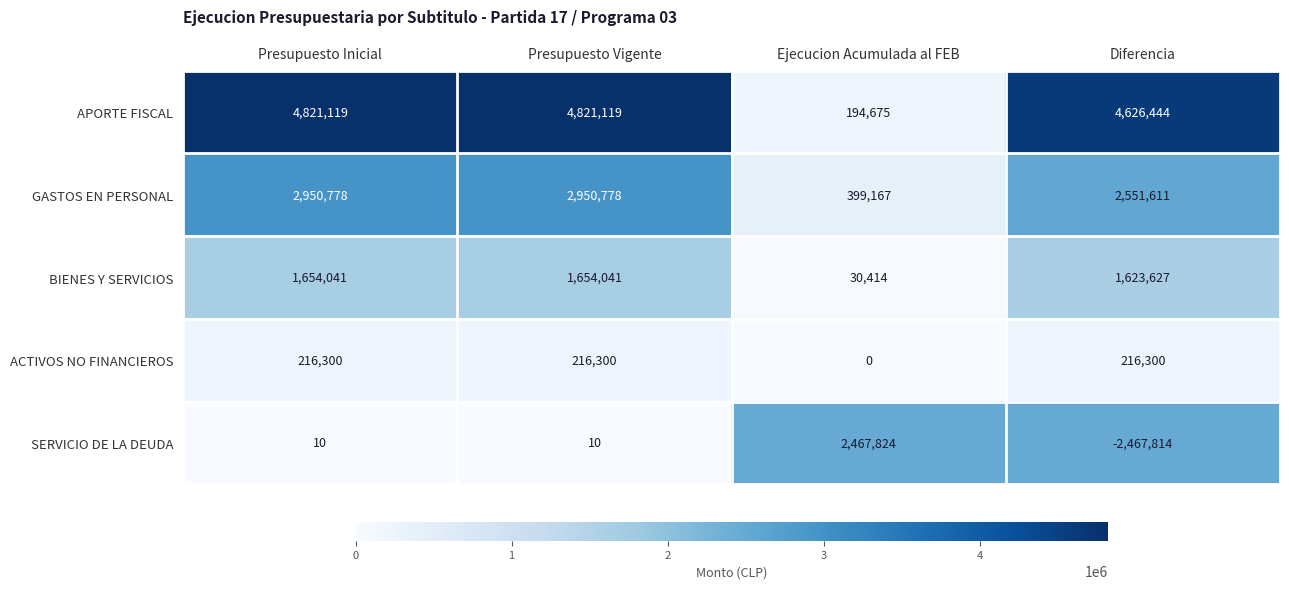

Reading left to right, extract all data points from this chart.

APORTE FISCAL: 4821119	4821119	194675	4626444
GASTOS EN PERSONAL: 2950778	2950778	399167	2551611
BIENES Y SERVICIOS: 1654041	1654041	30414	1623627
ACTIVOS NO FINANCIEROS: 216300	216300	0	216300
SERVICIO DE LA DEUDA: 10	10	2467824	-2467814